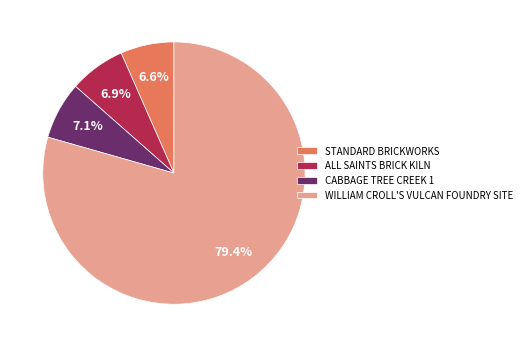

How many slices are in this pie chart?

4